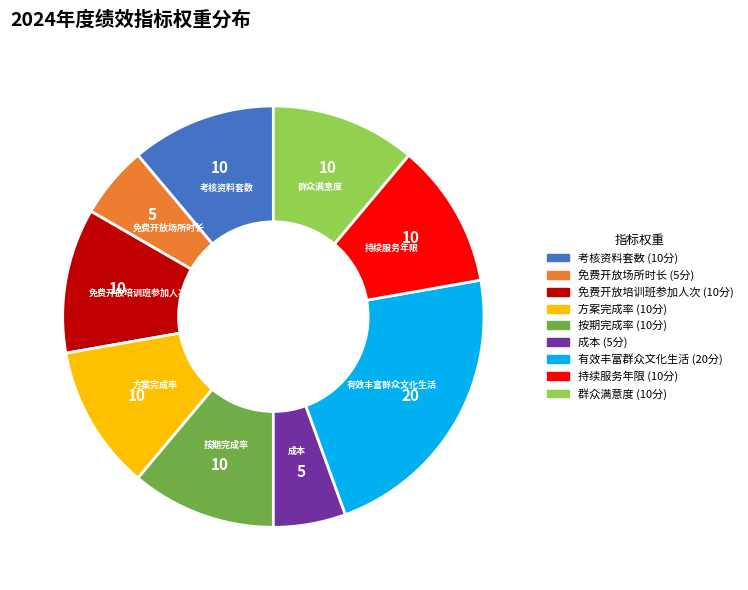

Which category has the biggest portion of the pie?

有效丰富群众文化生活